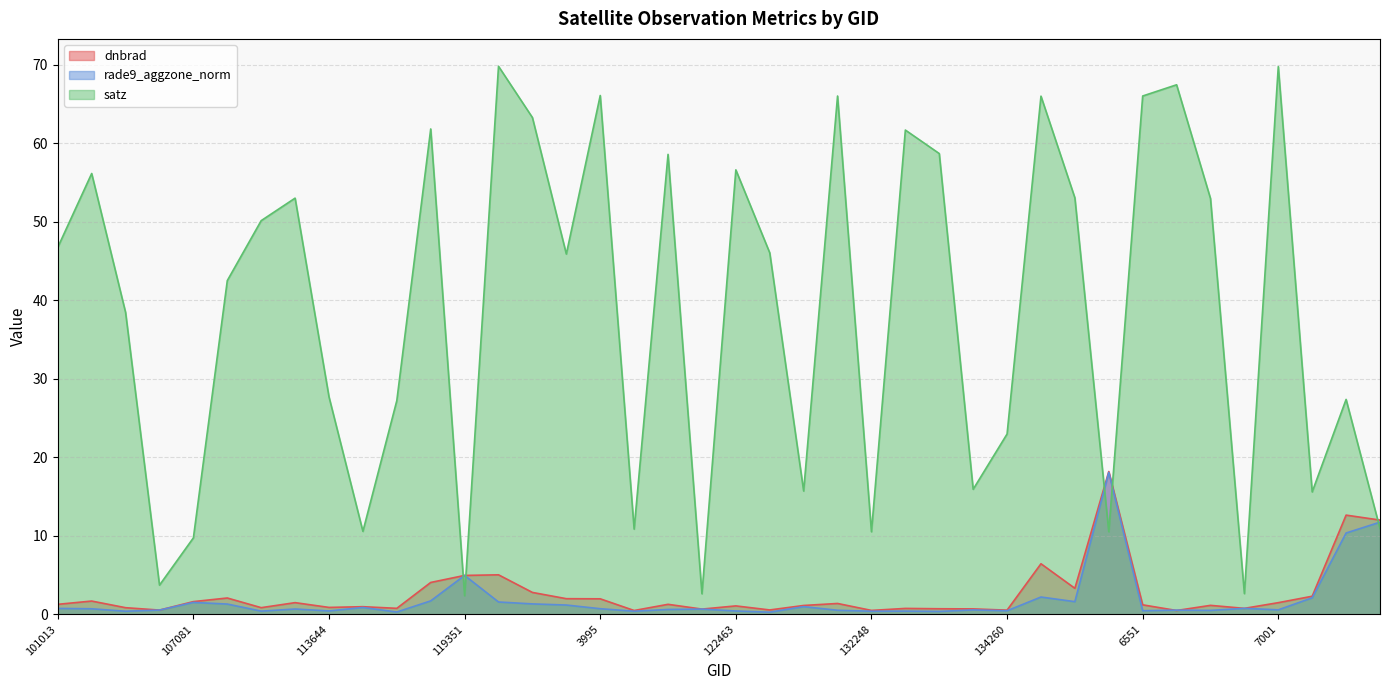

What is the sum of all rade9_aggzone_norm values?

74.3